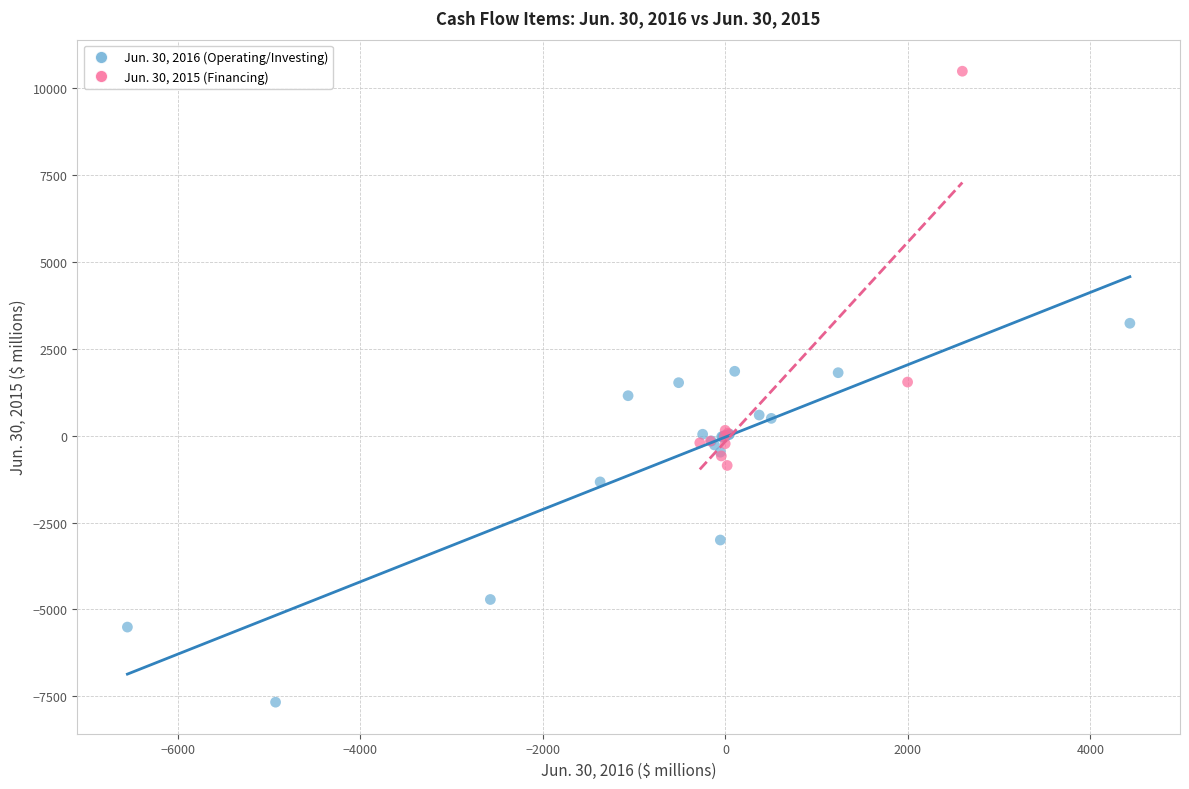

Which series contains the highest Y value?

Jun. 30, 2015 (Financing)